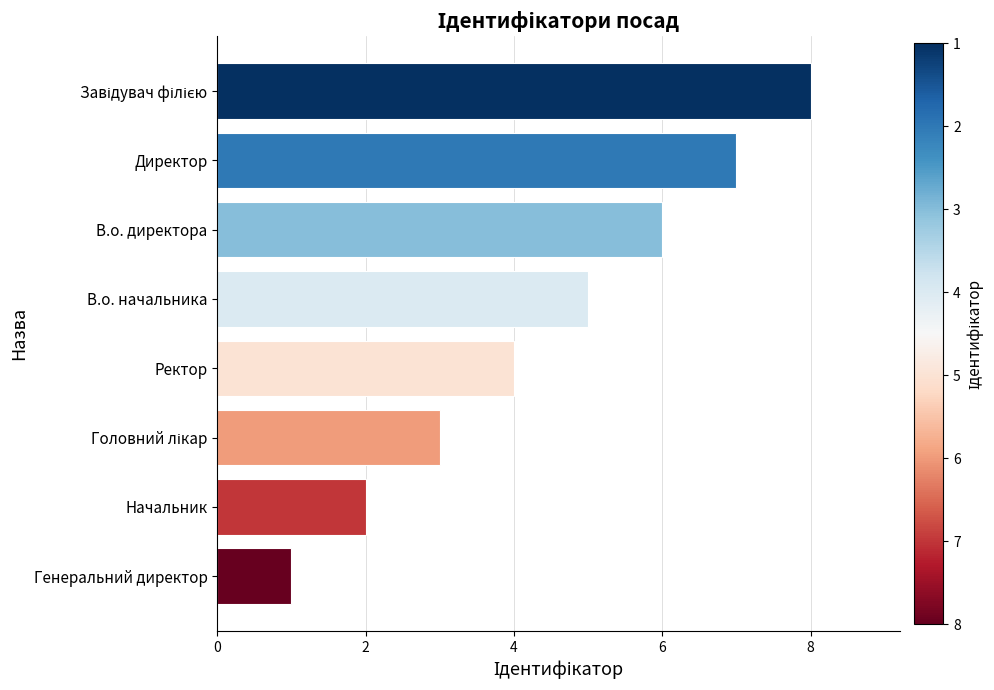

What is the approximate value at В.о. директора?

6